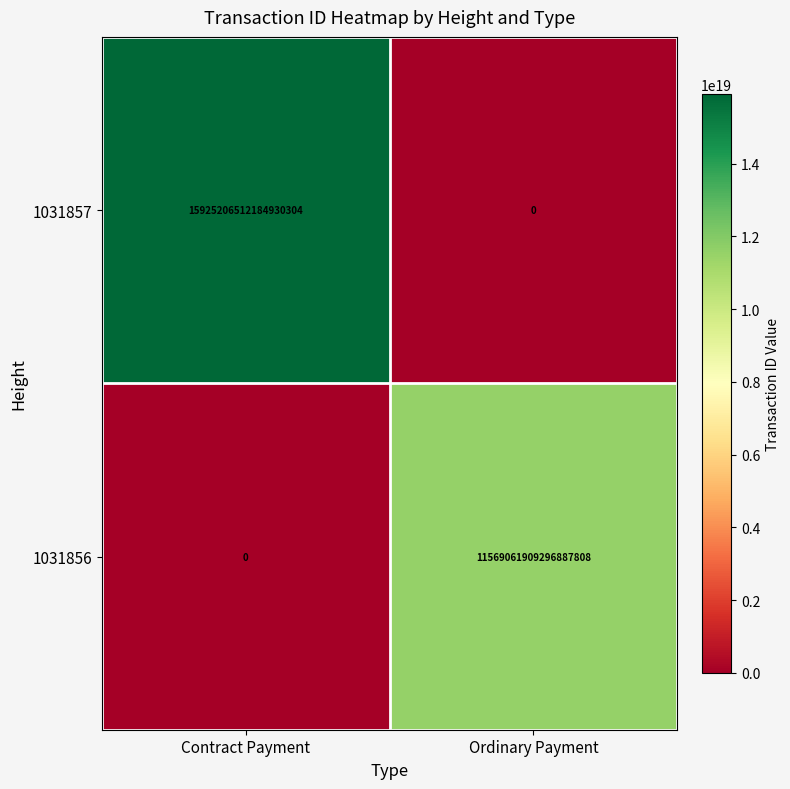

At Contract Payment, list the series in order from largest to smallest.

1031857, 1031856